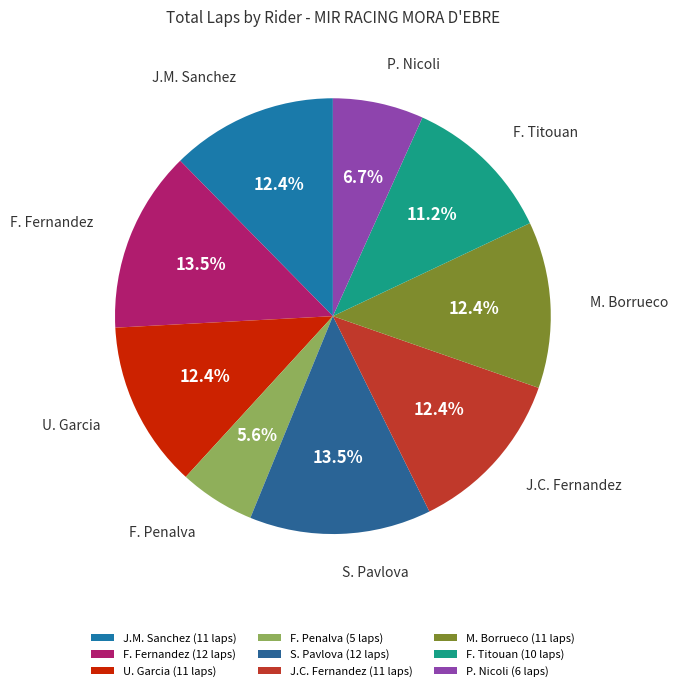

To the nearest percent, what is the difference between the largest and smallest slice percentages?

8%